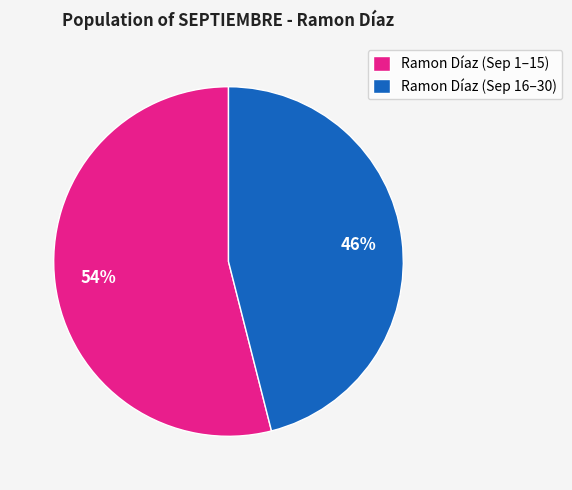

Combined, do Ramon Díaz (Sep 16–30) and Ramon Díaz (Sep 1–15) account for over 50%?

Yes